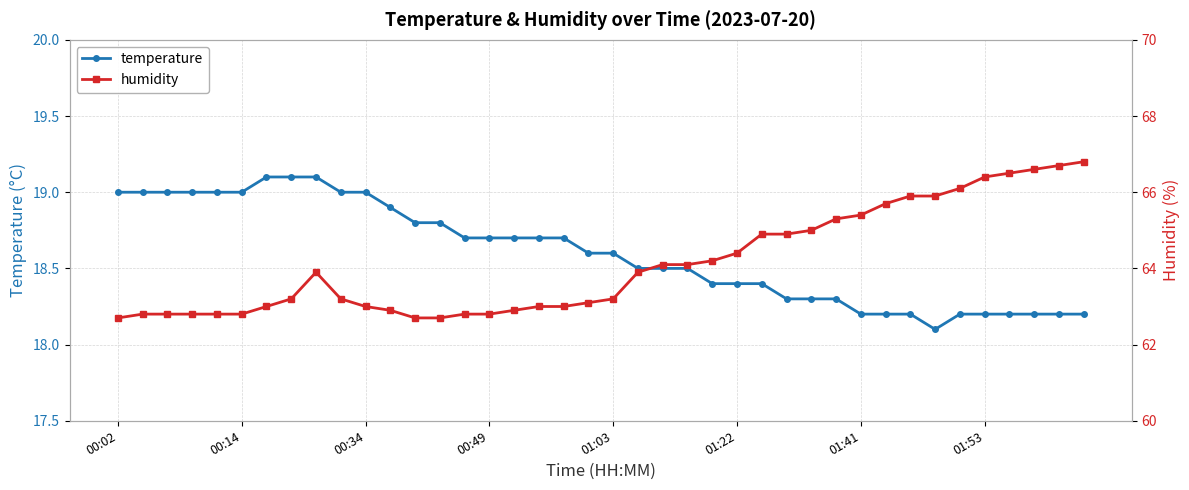

The value of temperature at 21 is 24.6. True or false?

False